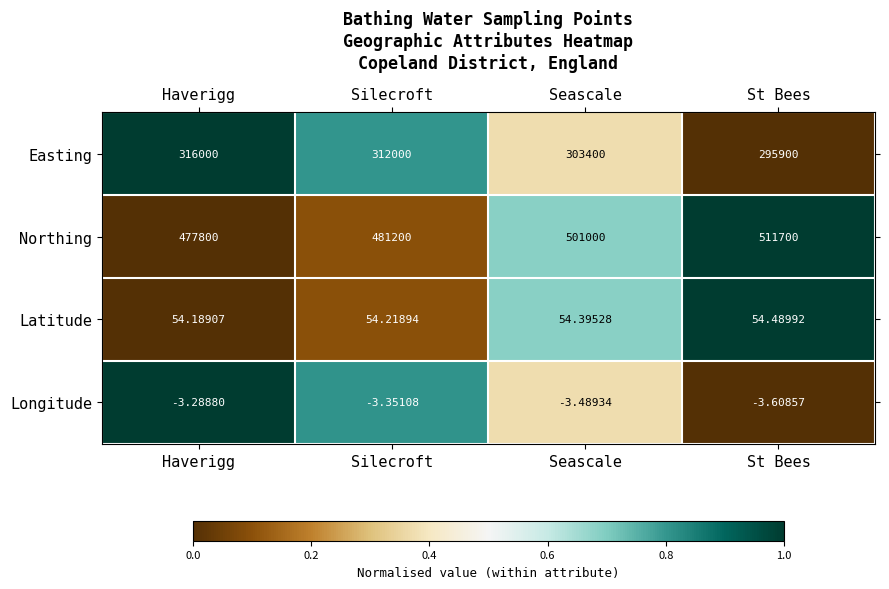

Which series has the largest range (max minus min)?

Northing